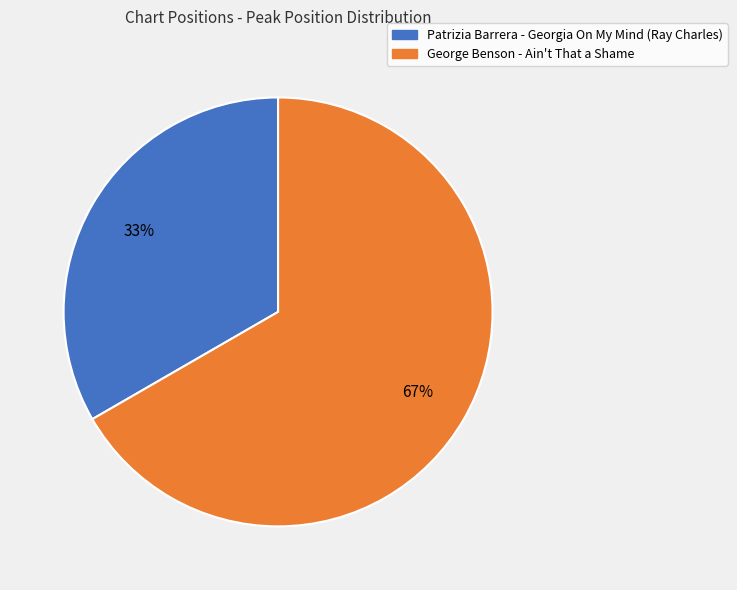

Which category has the biggest portion of the pie?

George Benson - Ain't That a Shame